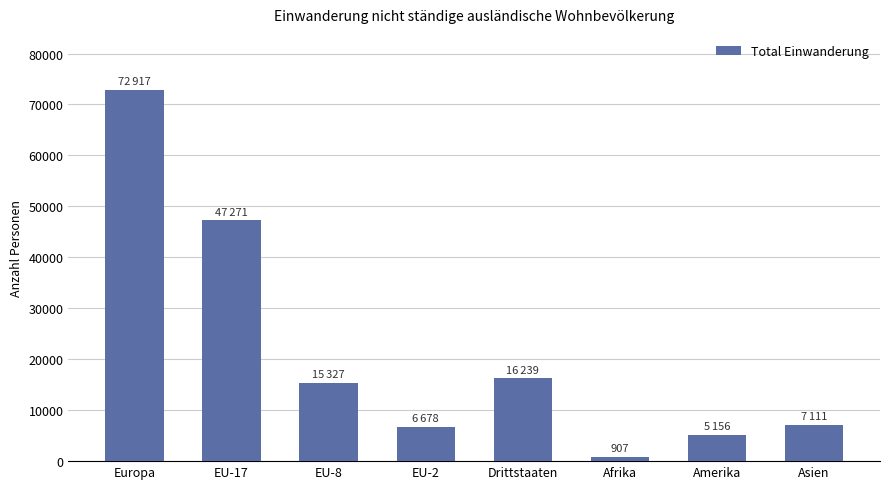

Which label corresponds to the largest value in the chart?

Europa